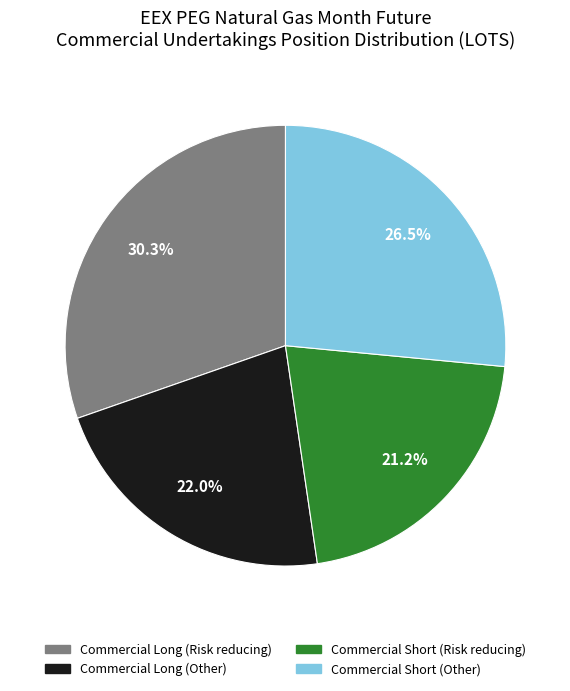

To the nearest percent, what is the difference between the largest and smallest slice percentages?

9%